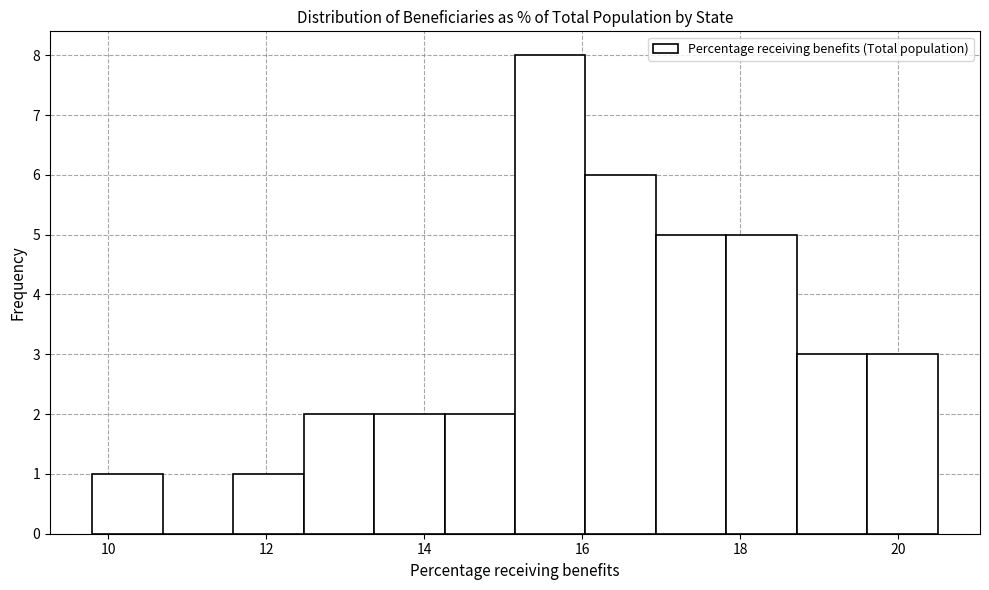

Reading left to right, list every bar in this chart as the range it spans on the x-axis followed by its height. Neither the bar edges nor the heights are printed on the chart, so give them approximately, as read against the axes.

9.8 to 10.6: 1
10.6 to 11.6: 0
11.6 to 12.4: 1
12.4 to 13.4: 2
13.4 to 14.2: 2
14.2 to 15.2: 2
15.2 to 16.0: 8
16.0 to 17.0: 6
17.0 to 17.8: 5
17.8 to 18.8: 5
18.8 to 19.6: 3
19.6 to 20.6: 3